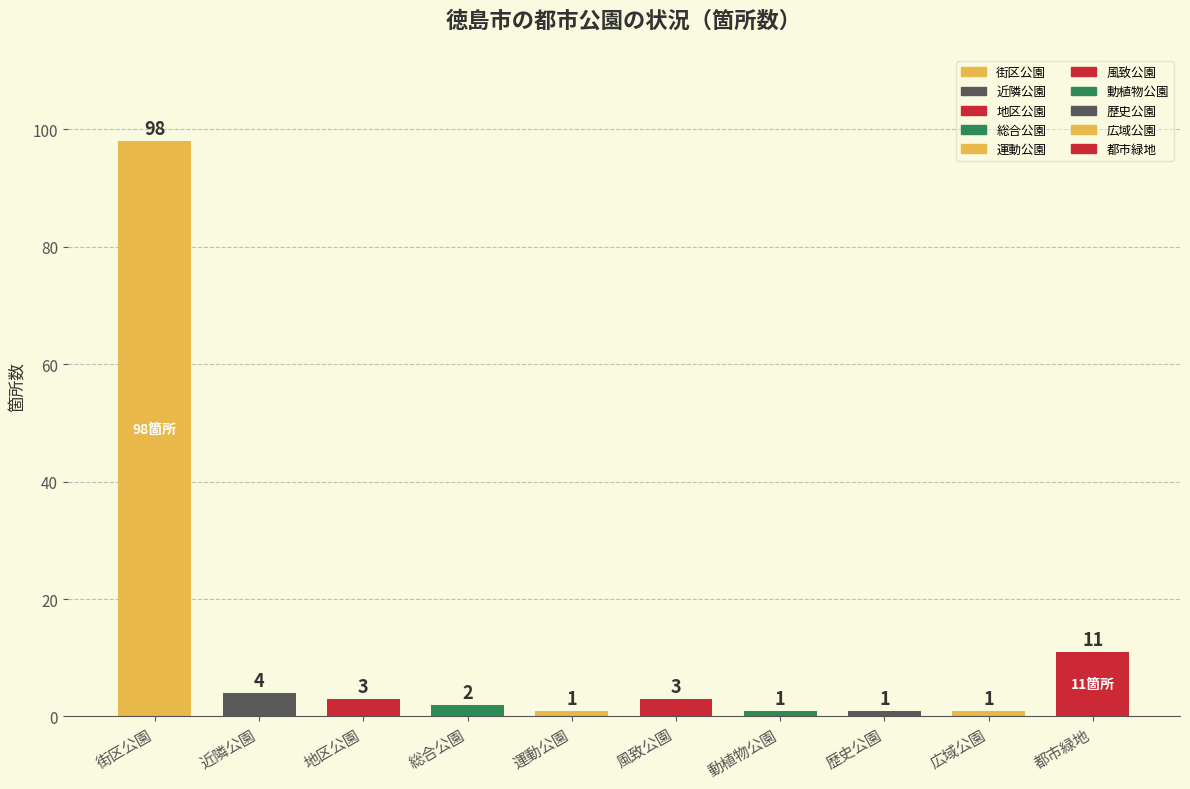

Where is the data nearest to the value 49?

都市緑地